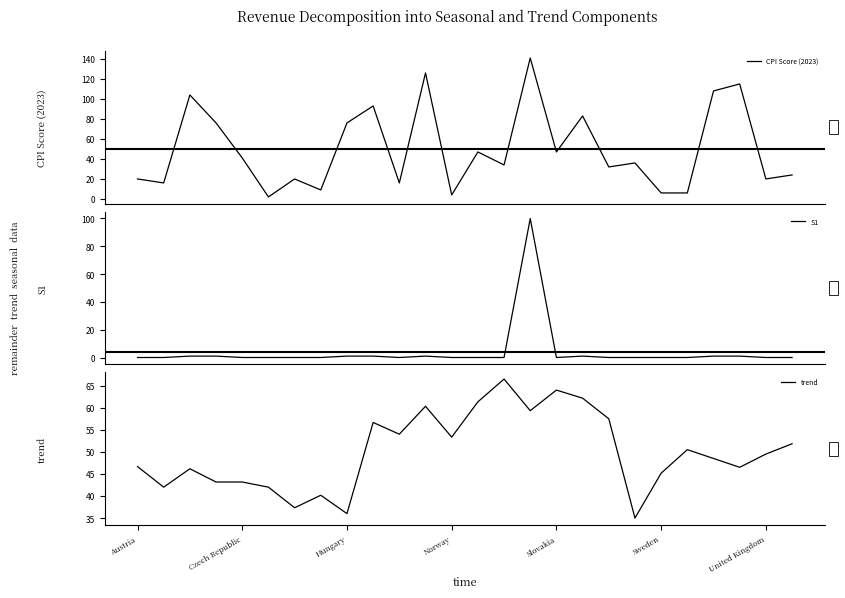

At which category is the sum across all series the highest?

15